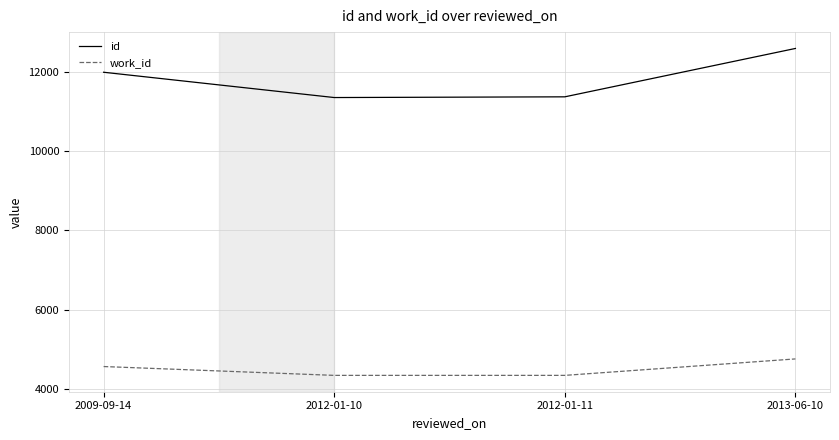

Which series changed the most between 2012-01-11 and 2013-06-10?

id